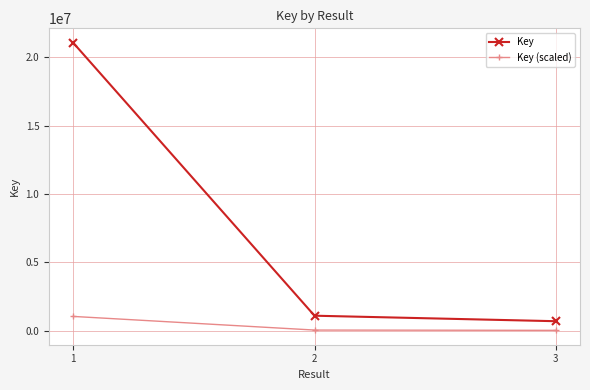

At which label does Key first exceed 1105896?

1